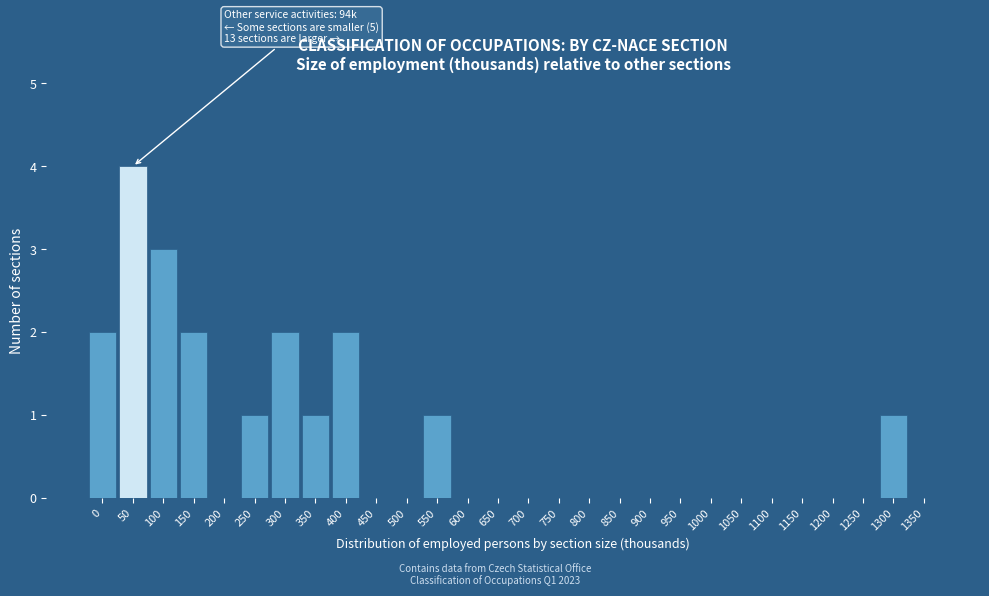

Reading left to right, what are all the values shown in this chart?

0=2	50=4	100=3	150=2	200=0	250=1	300=2	350=1	400=2	450=0	500=0	550=1	600=0	650=0	700=0	750=0	800=0	850=0	900=0	950=0	1000=0	1050=0	1100=0	1150=0	1200=0	1250=0	1300=1	1350=0